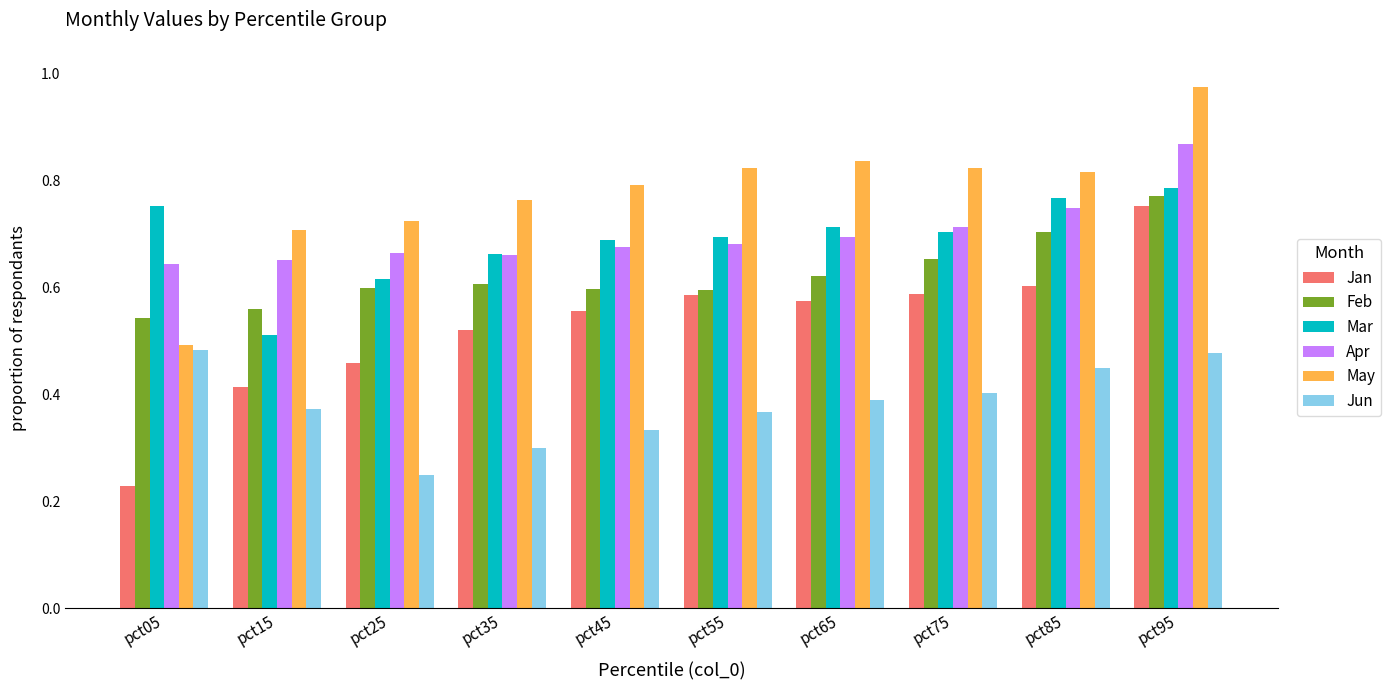

Rank the series by their maximum value, from lowest to highest.

Jun, Jan, Feb, Mar, Apr, May